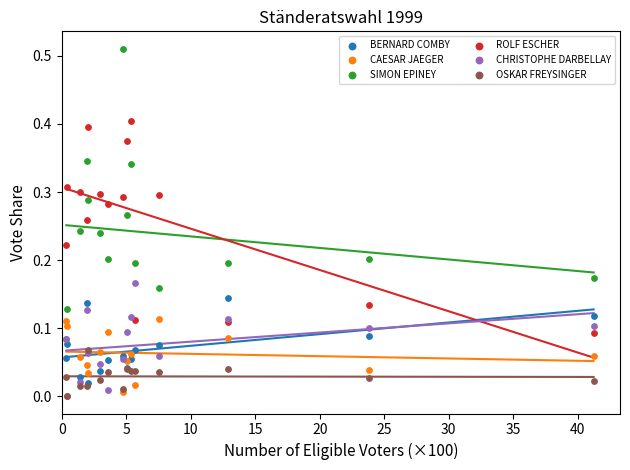

Which series has the largest Y range (max minus min)?

SIMON EPINEY